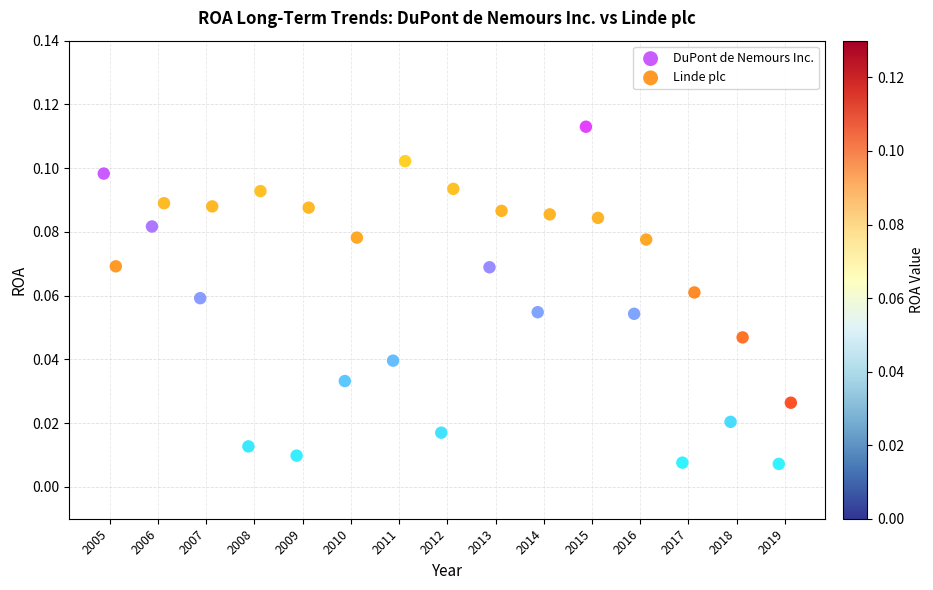

Which series contains the highest Y value?

DuPont de Nemours Inc.